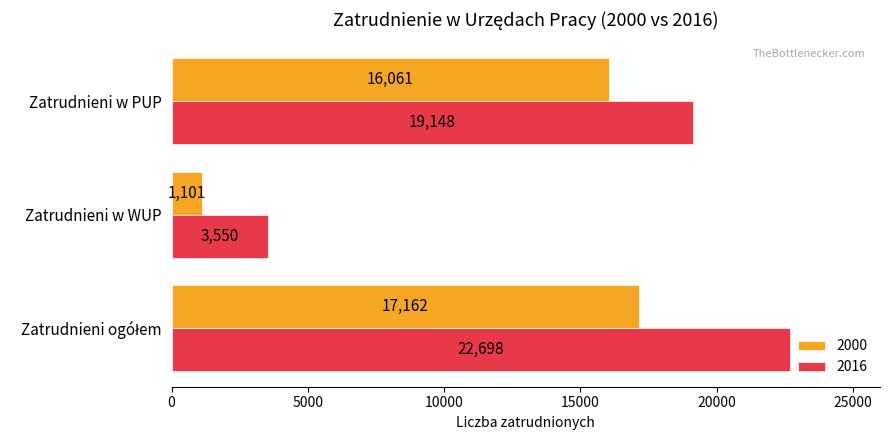

What is the spread (max minus min) of values at Zatrudnieni w PUP?

3087